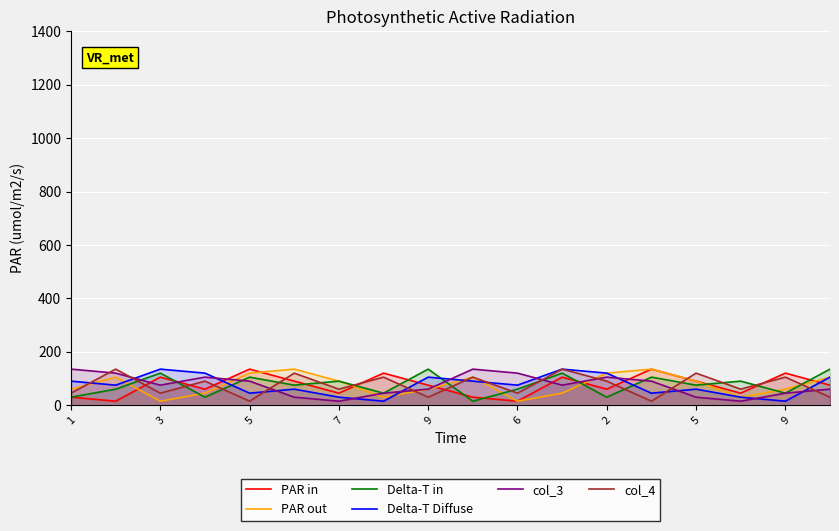

At how many categories does at least one series exceed 18?

18